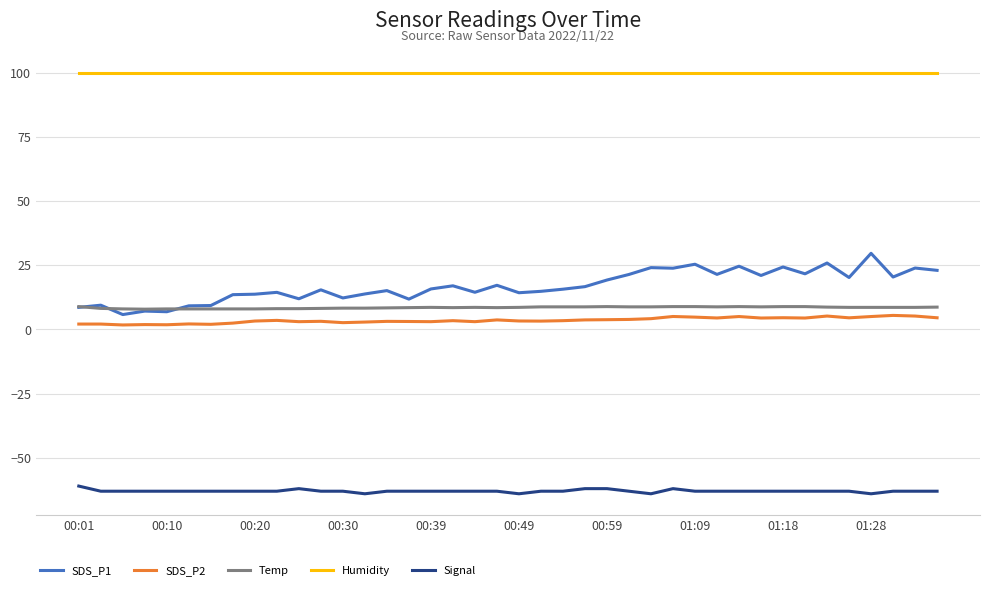

What is the sum of all SDS_P1 values?

674.7